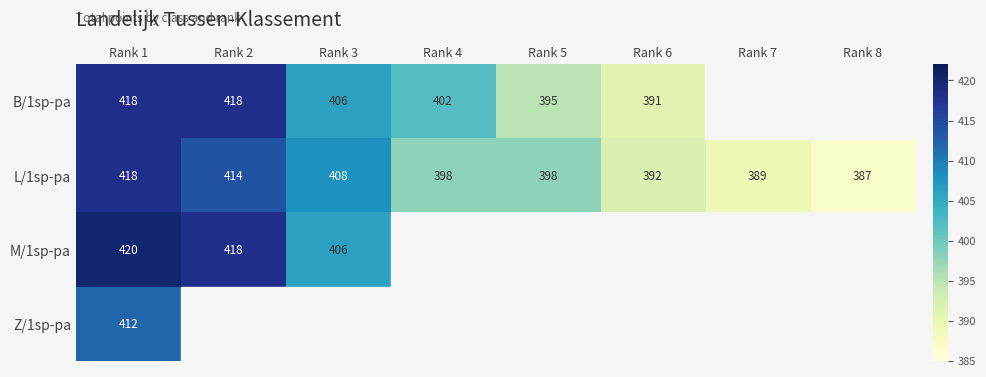

Is it true that B/1sp-pa equals 406 at Rank 3?

True